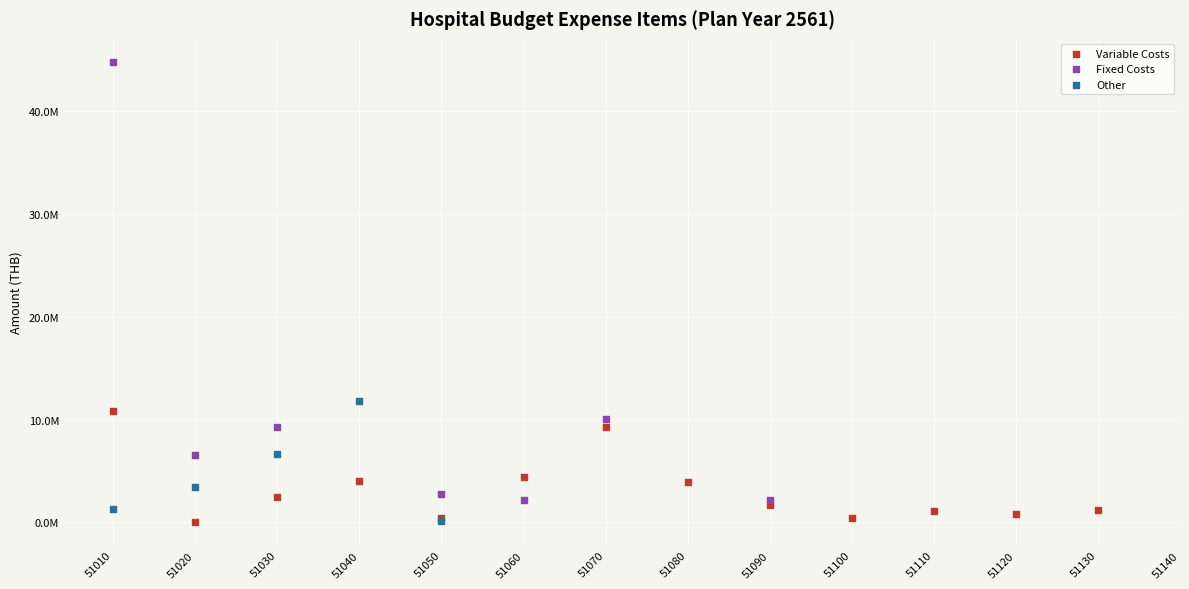

Which series has the widest spread of Y values?

Fixed Costs